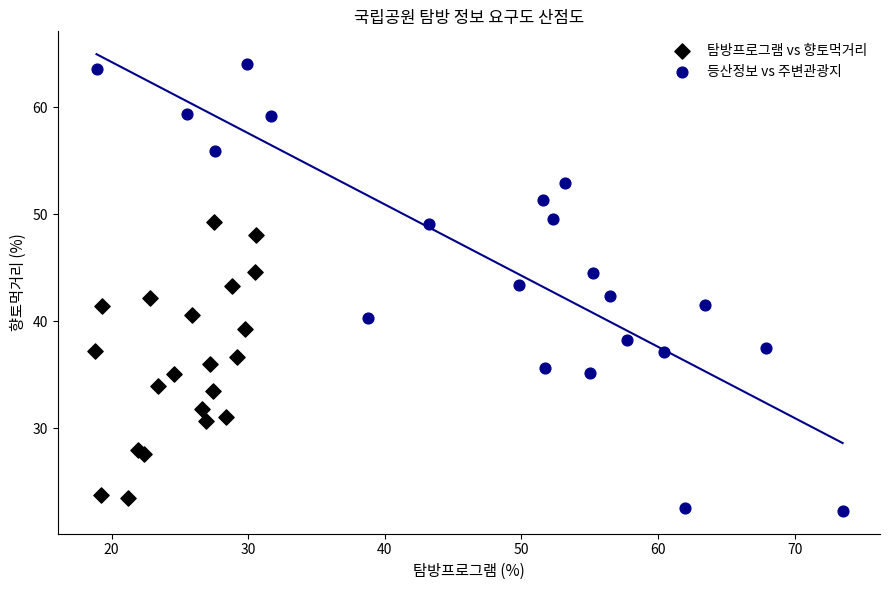

Which series contains the highest Y value?

등산정보 vs 주변관광지